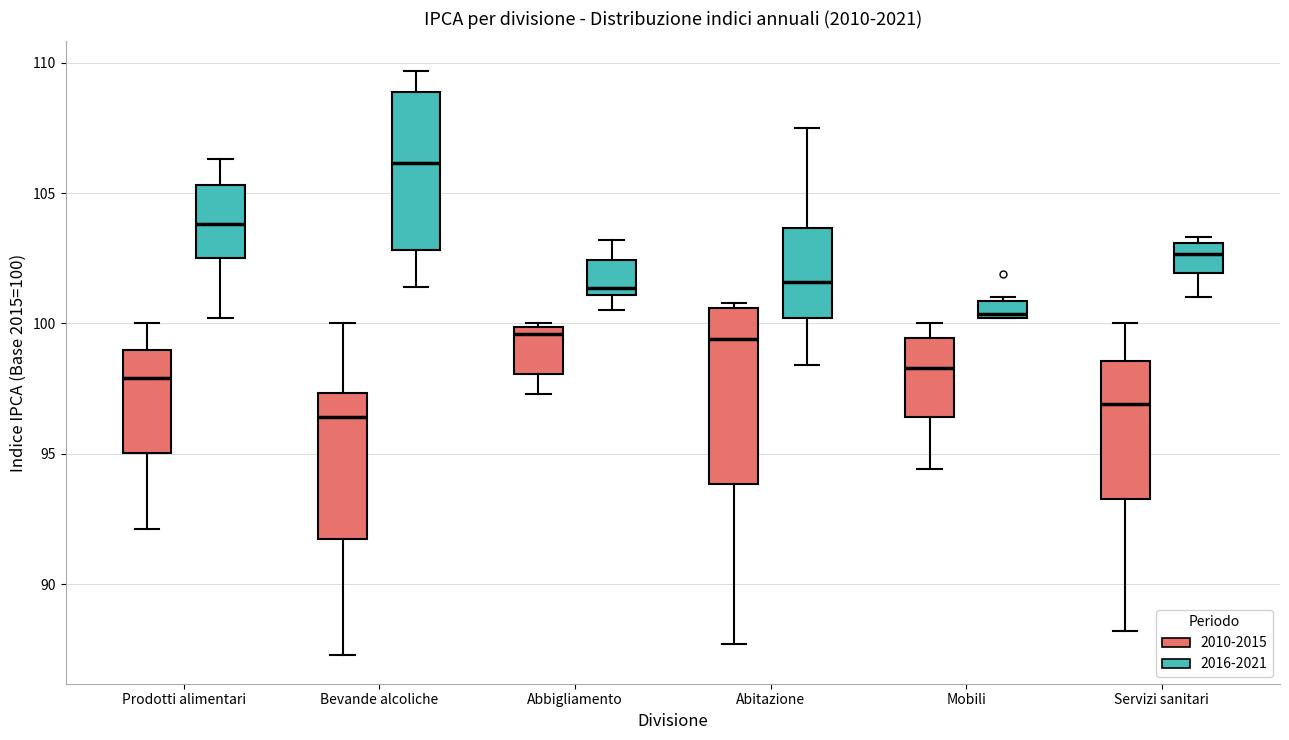

Which box is the tallest, from its lower edge to its upper edge?

Abitazione (2010-2015)